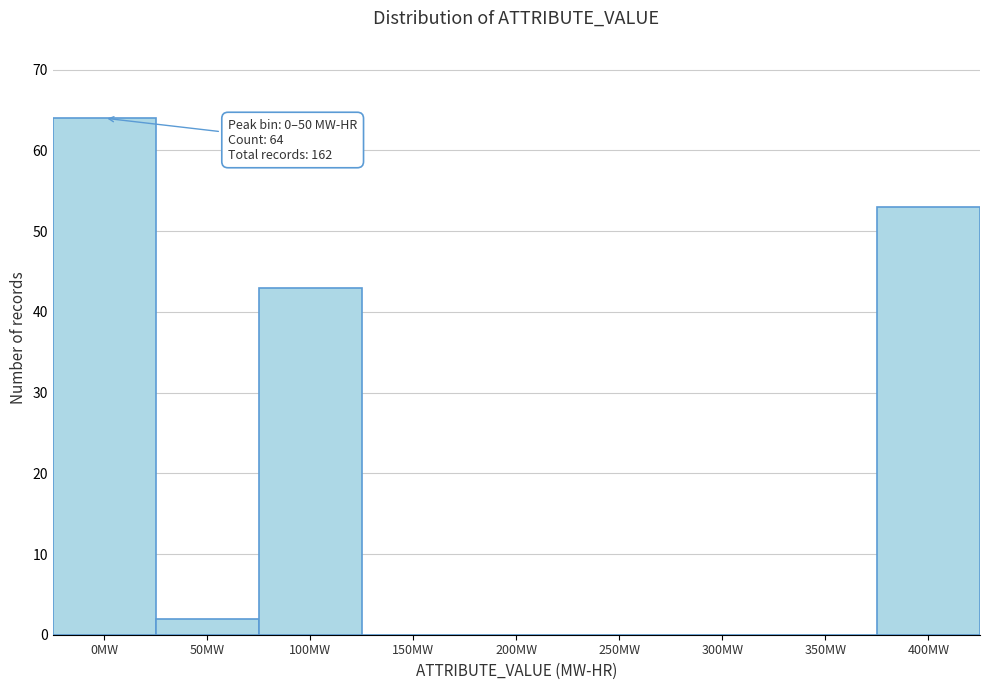

Reading right to left, what are all the values shown in this chart?

400MW=53	350MW=0	300MW=0	250MW=0	200MW=0	150MW=0	100MW=43	50MW=2	0MW=64